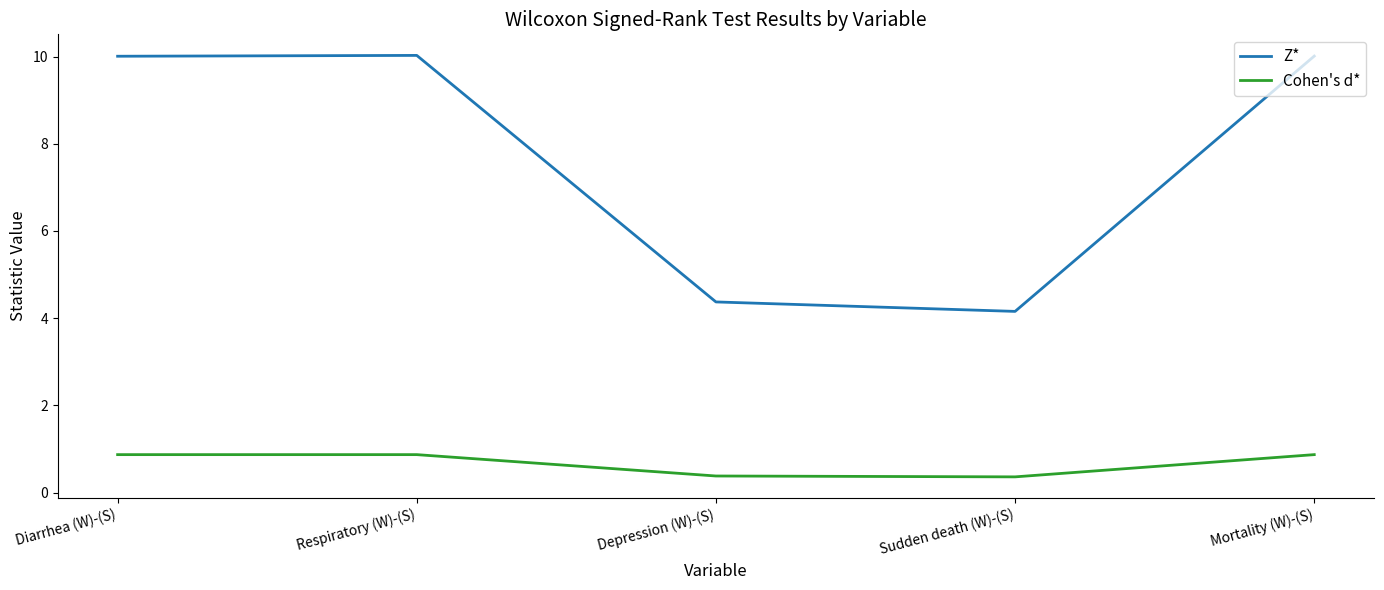

Rank the series at Sudden death (W)-(S) from lowest to highest value.

Cohen's d*, Z*